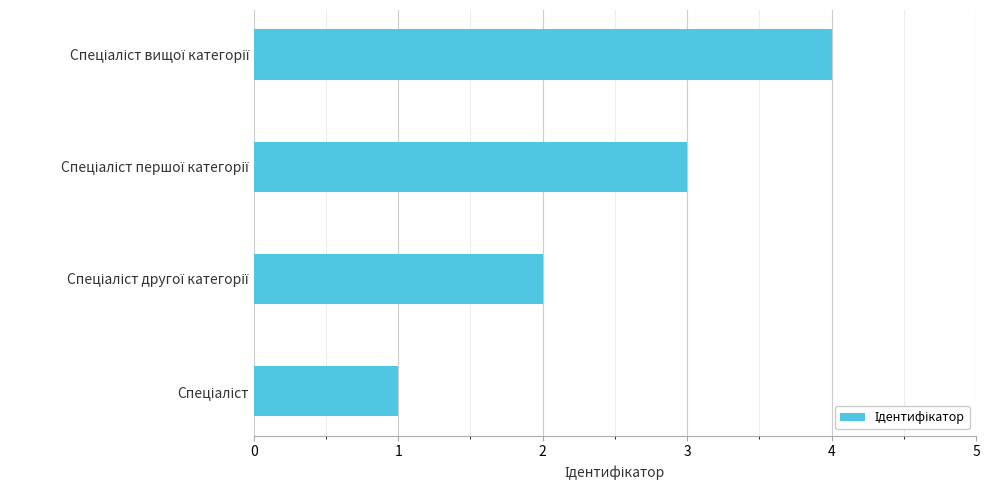

What is the maximum value shown in the chart?

4